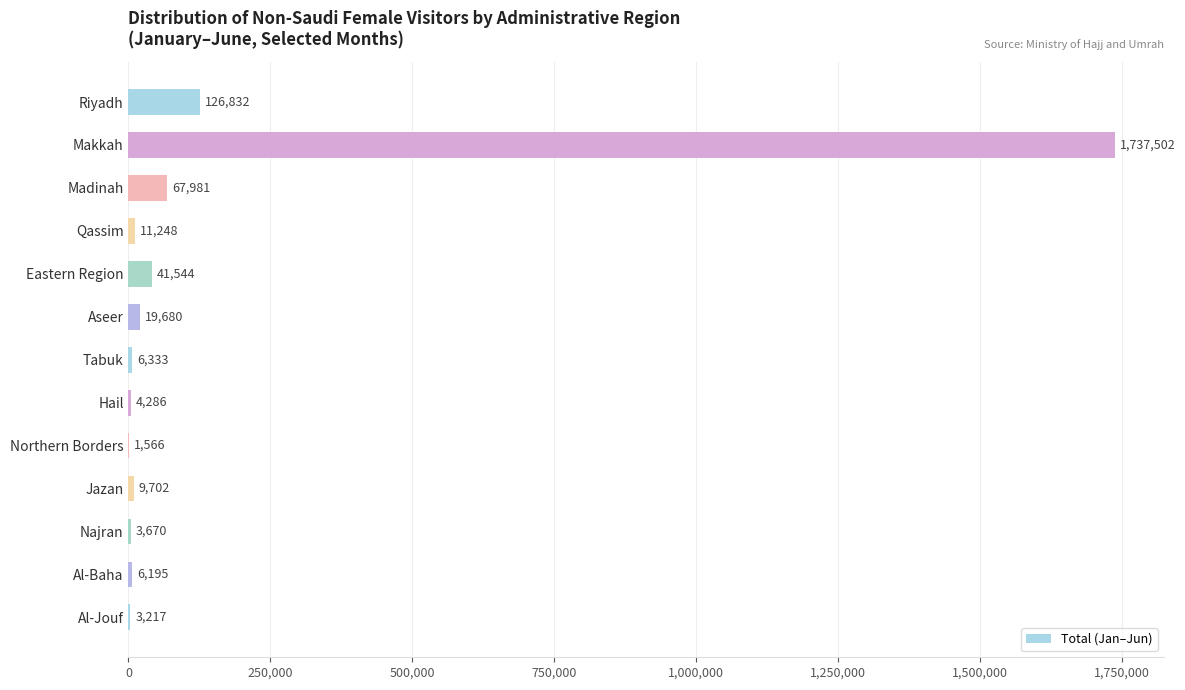

Reading top to bottom, extract all data points from this chart.

Riyadh=126832	Makkah=1737502	Madinah=67981	Qassim=11248	Eastern Region=41544	Aseer=19680	Tabuk=6333	Hail=4286	Northern Borders=1566	Jazan=9702	Najran=3670	Al-Baha=6195	Al-Jouf=3217